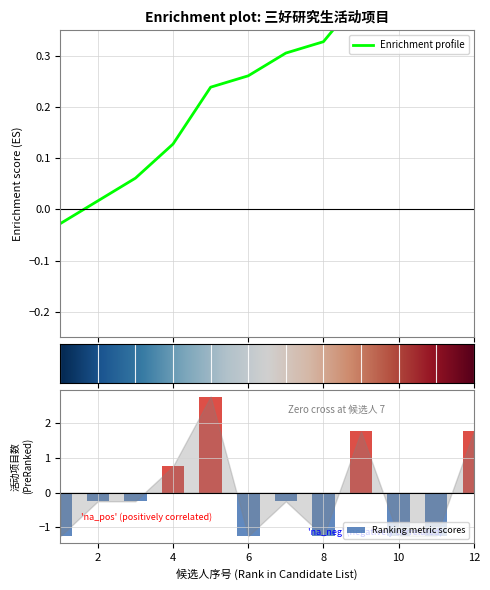

True or false: Ranking metric scores has a value of -2.0 at 10.

False